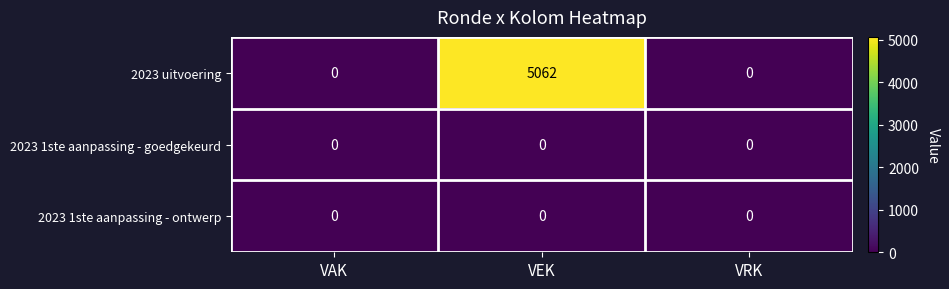

At how many categories does at least one series exceed 3987?

1